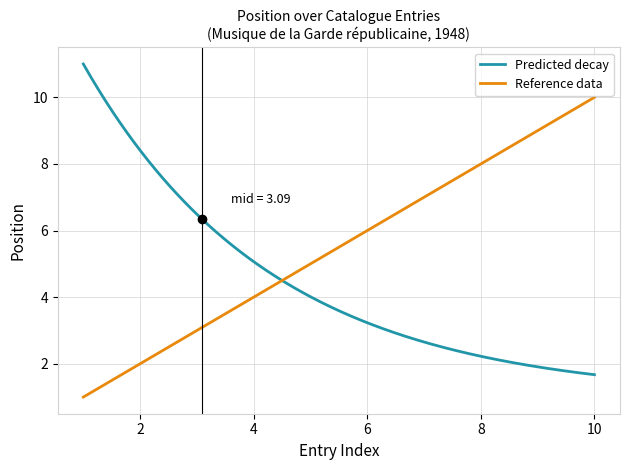

What is the highest value of the Reference data series?

10